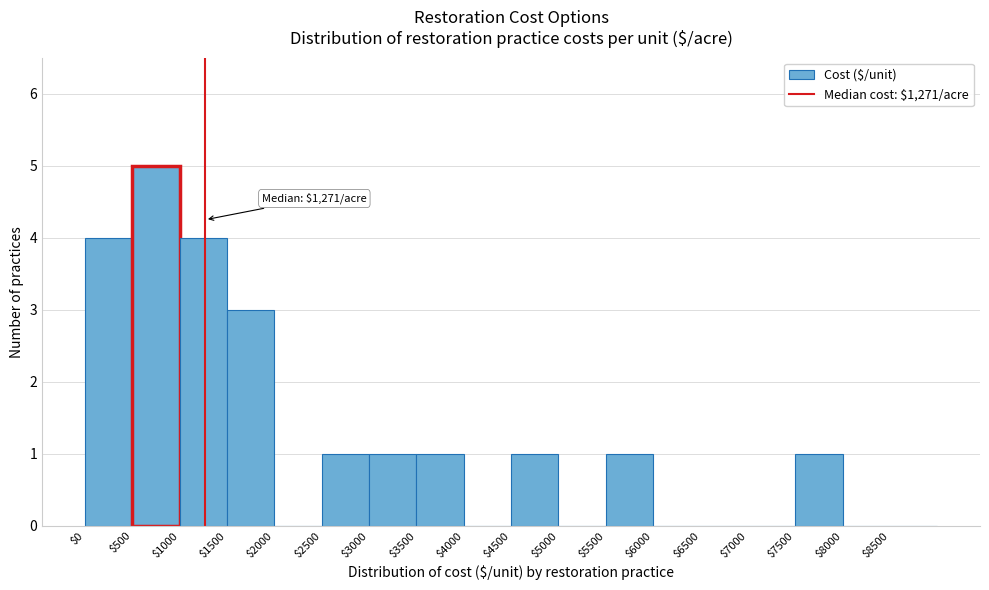

Which range on the x-axis has the tallest bar?

500 to 1000